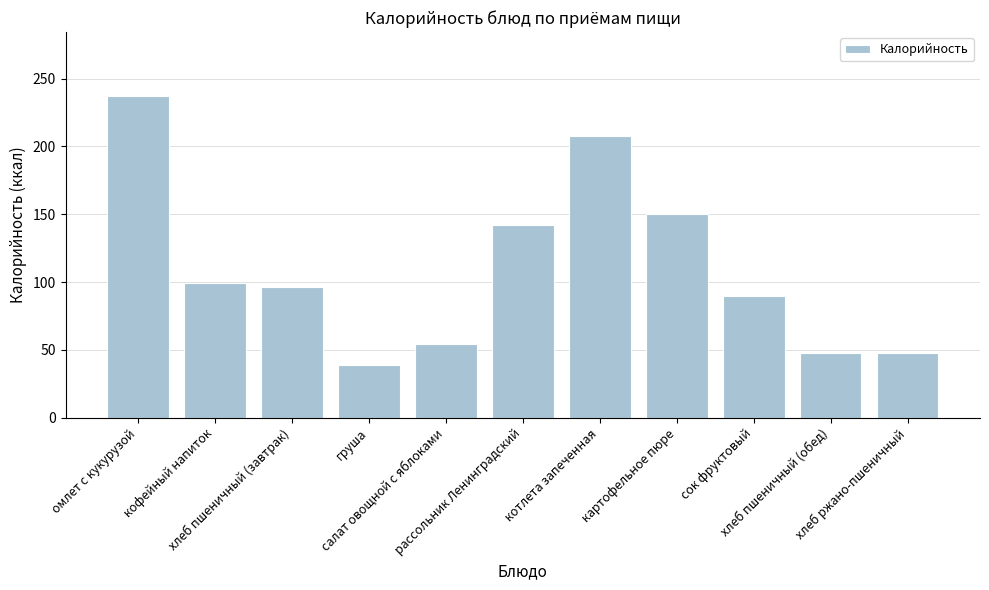

Reading right to left, transcribe all the data shown in this chart.

хлеб ржано-пшеничный=48	хлеб пшеничный (обед)=48	сок фруктовый=90	картофельное пюре=150	котлета запеченная=208	рассольник Ленинградский=142	салат овощной с яблоками=54	груша=39	хлеб пшеничный (завтрак)=96	кофейный напиток=99	омлет с кукурузой=237